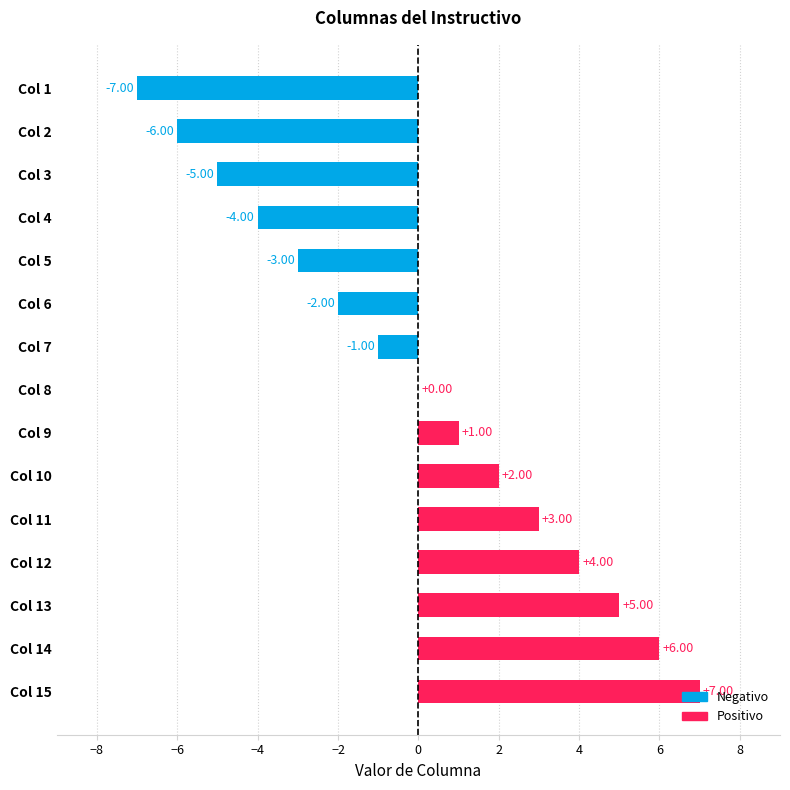

What is the sum of the values at Col 7 and Col 5?

-4